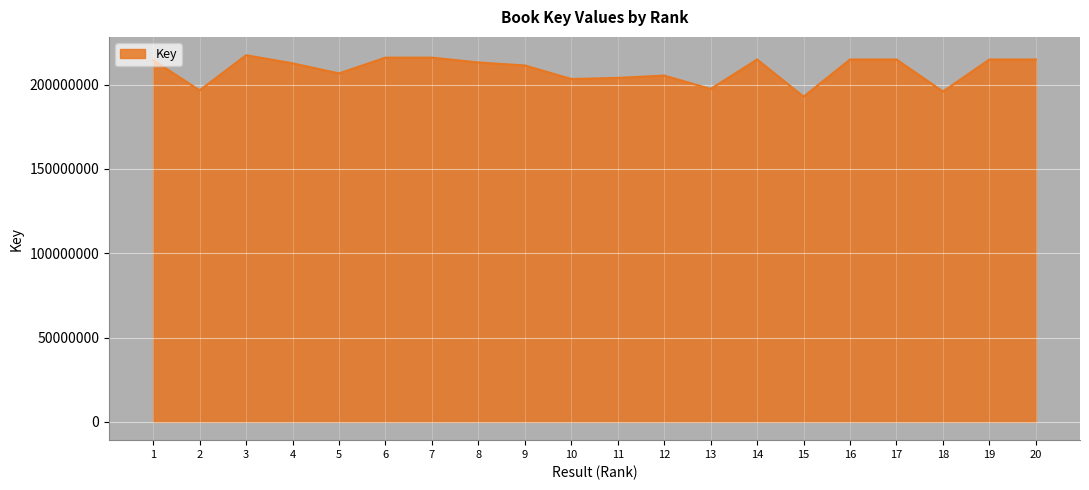

What is the change in value from 3 to 13?

-20010129